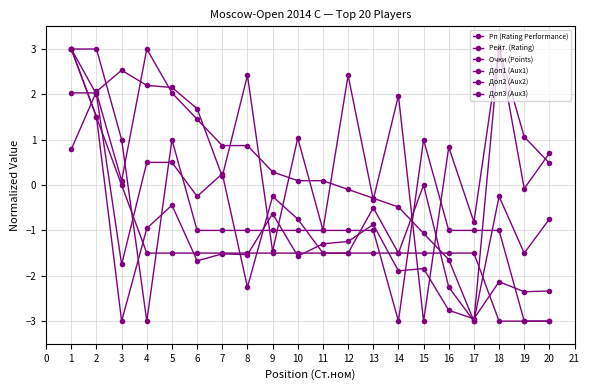

Read the Доп2 (Aux2) value at 4.

-3.0